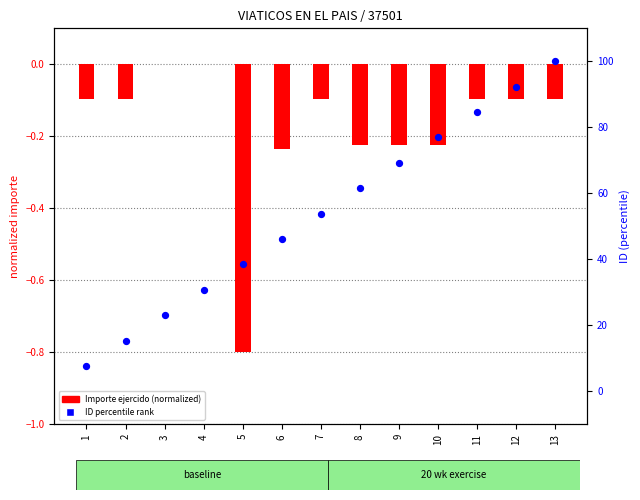

Which series contains the highest Y value?

percentile rank within the sample